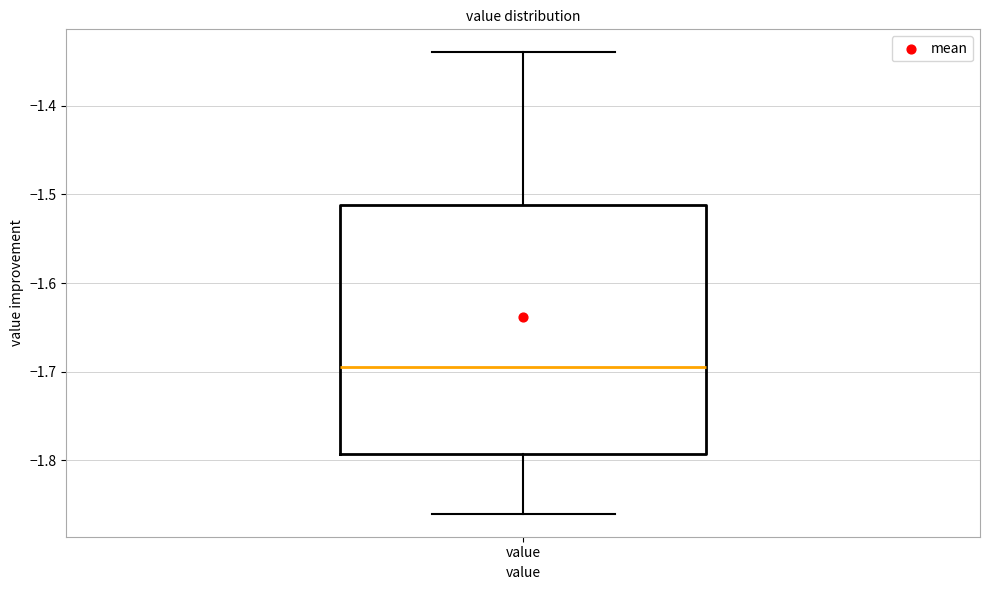

Transcribe this box plot: give where the median line is, the range the box spans, and where the two whiskers end, as read against the y-axis. The values are not printed on the chart, so give them approximately, as read against the axis.

median -1.69, box -1.79 to -1.51, whiskers -1.86 to -1.34